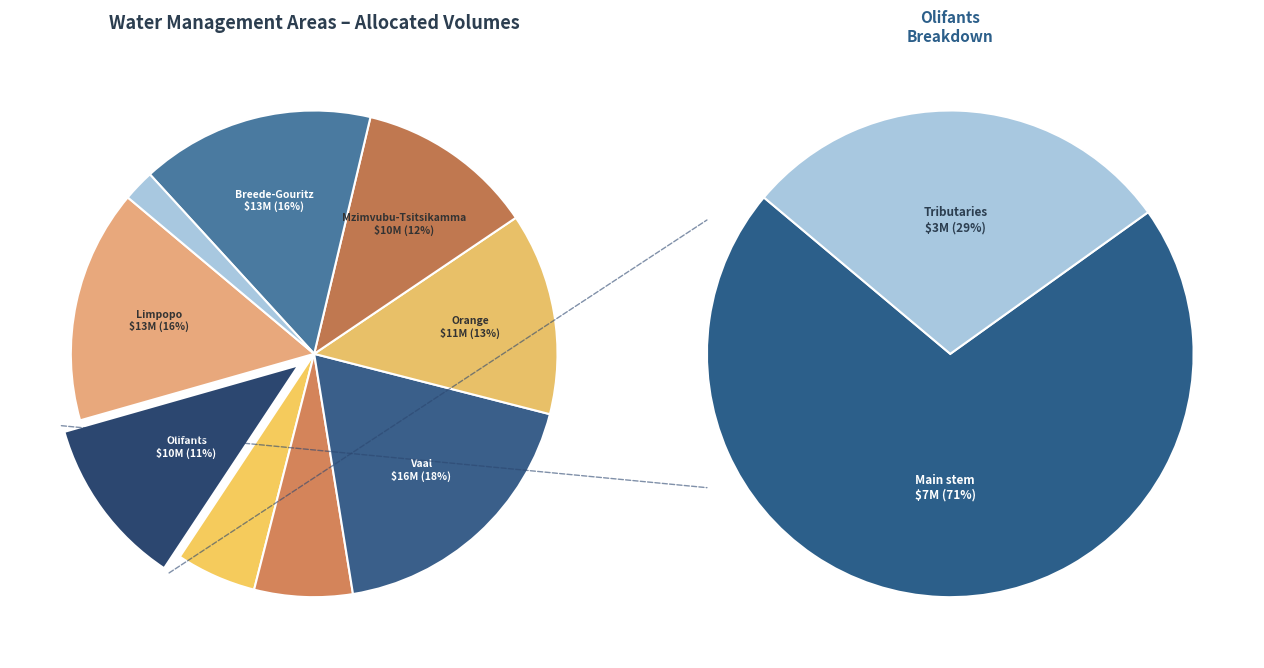

True or false: Mzimvubu-Tsitsikamma accounts for 12% of the total.

True